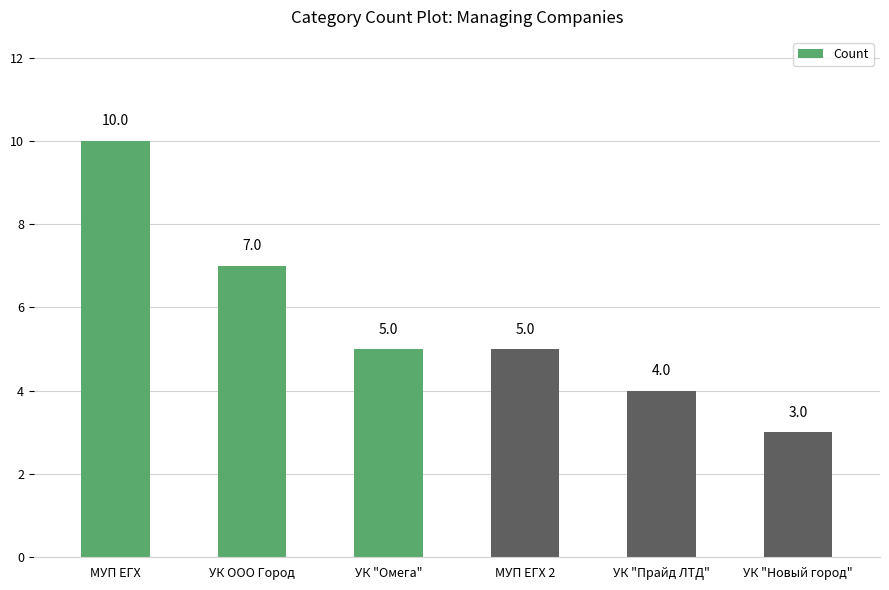

Where does the data first go above 5?

МУП ЕГХ